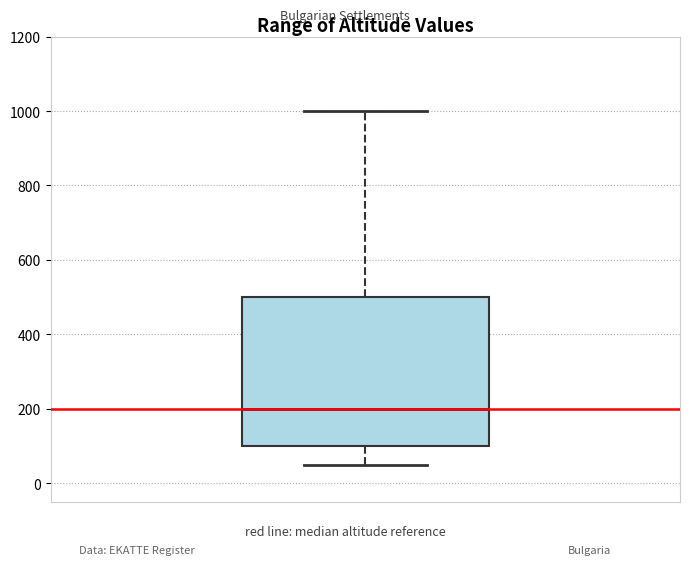

Read this box plot against the y-axis: the position of the median line, the range covered by the box, and the ends of both whiskers. The values are not printed on the chart, so give them approximately, as read against the axis.

median 200, box 100 to 500, whiskers 60 to 1000